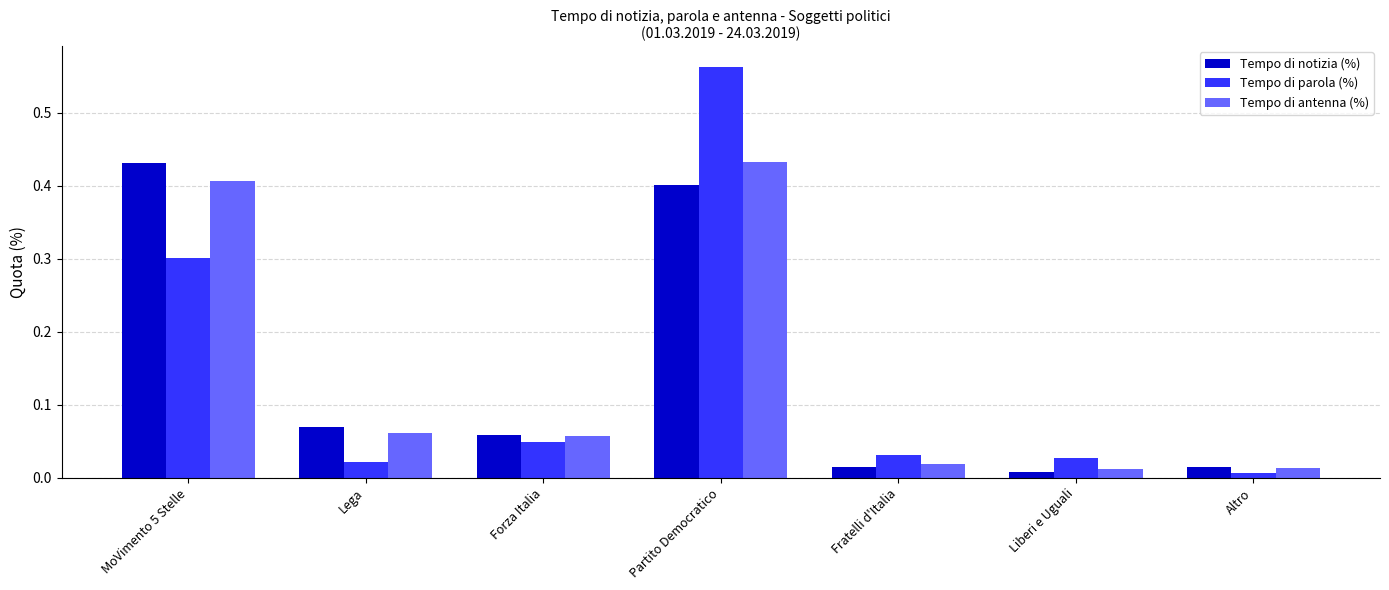

At which category is the sum across all series the highest?

Partito Democratico